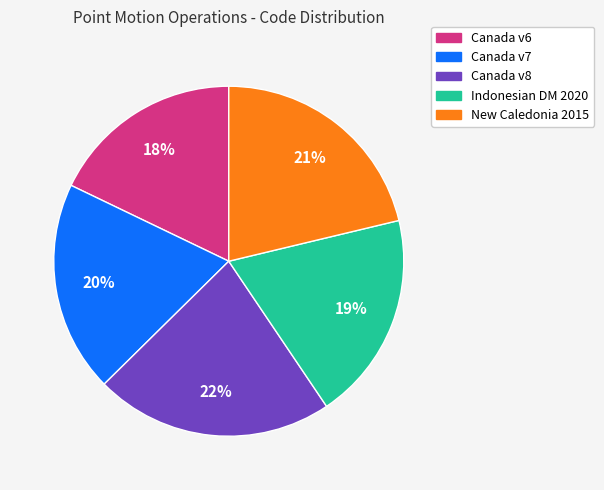

Is there a majority slice in this chart?

No